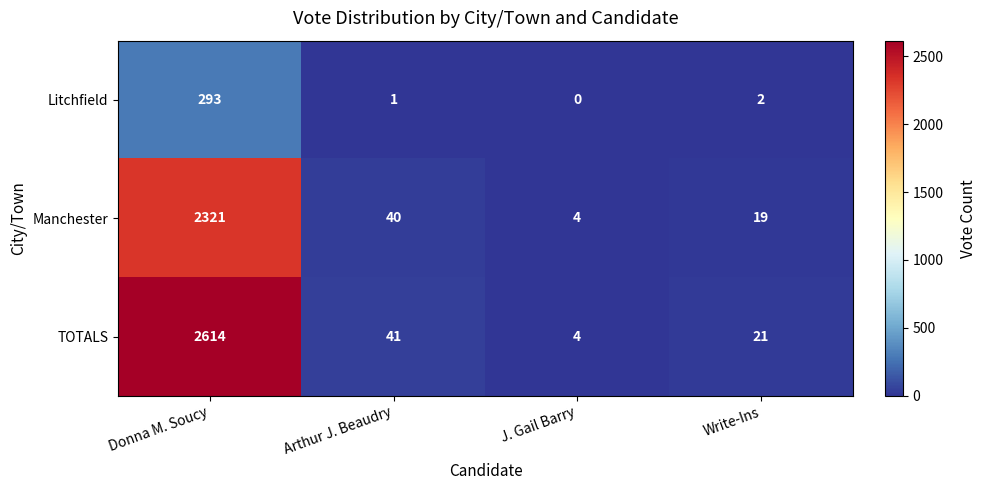

The Manchester series shows 40 at Arthur J. Beaudry. True or false?

True